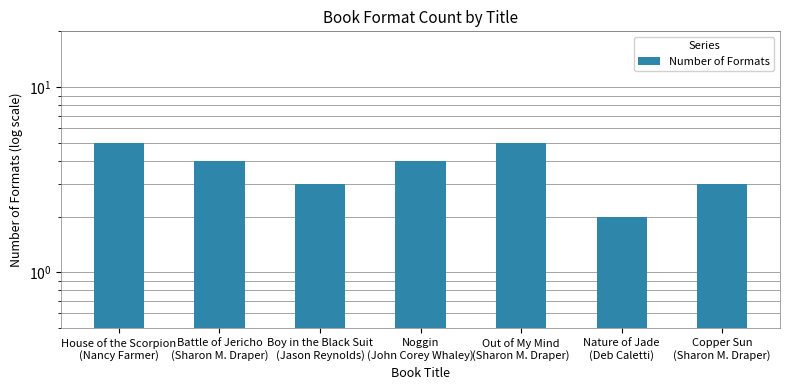

The chart shows a value of 3 at Nature of Jade
(Deb Caletti). True or false?

False